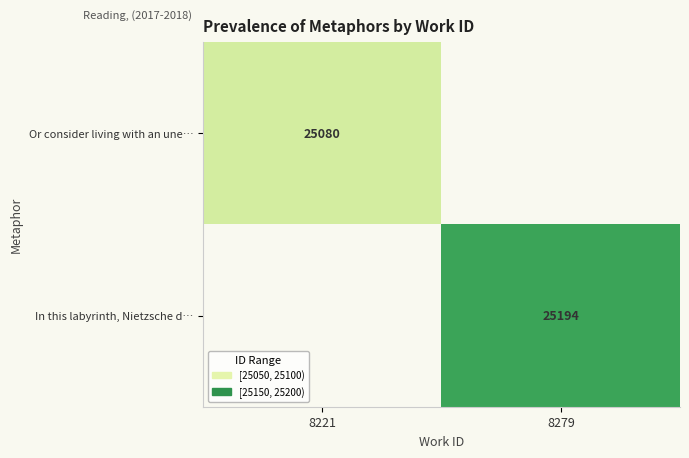

What is the minimum value shown in the chart?

25080.0